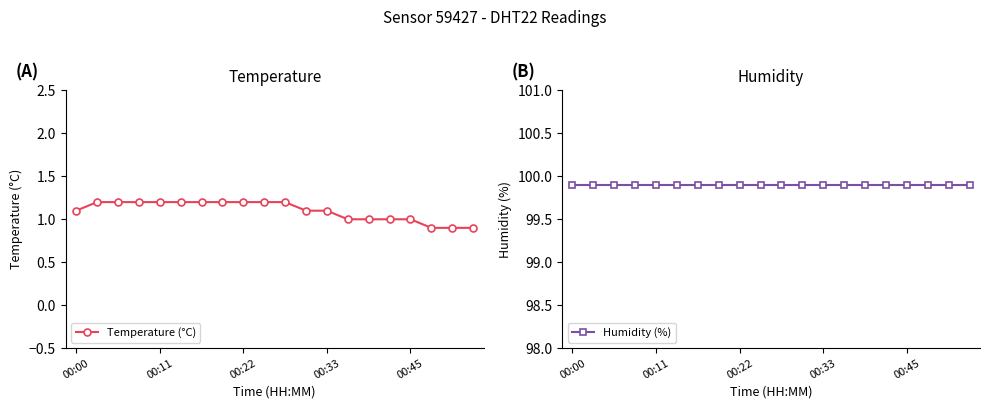

How many series are shown in this chart?

2